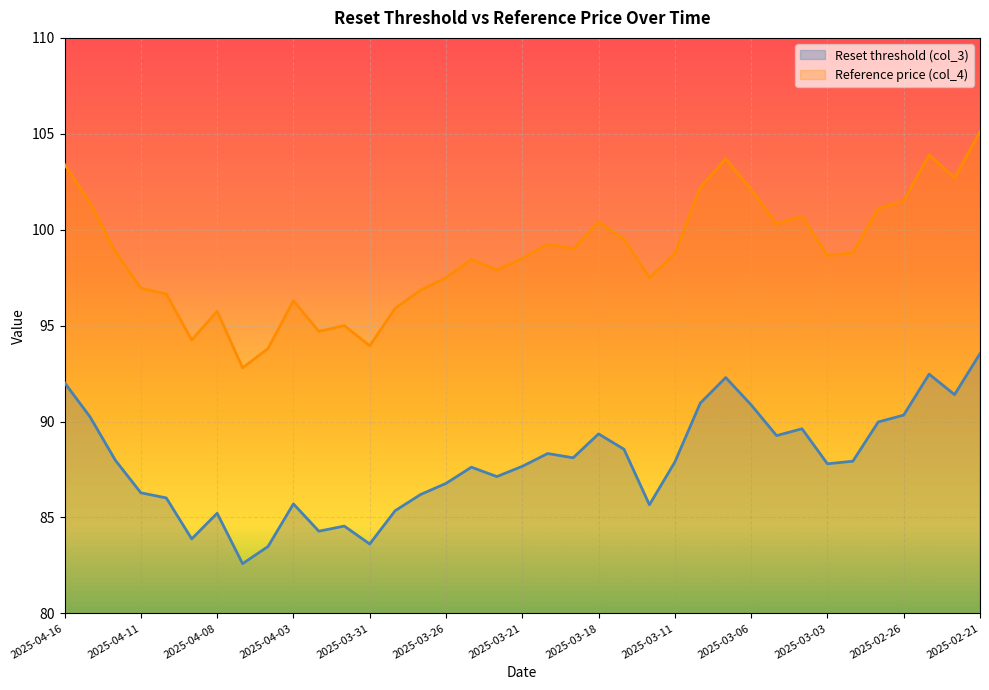

How many interior local peaks does the Reset threshold (col_3) series have?

9